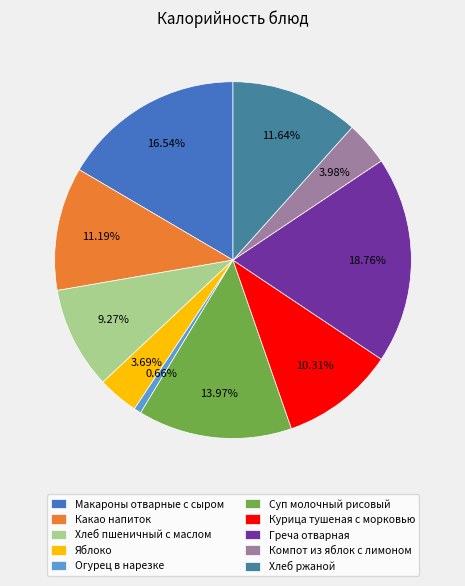

To the nearest percent, what is the difference between the Греча отварная and Курица тушеная с морковью slice percentages?

8%